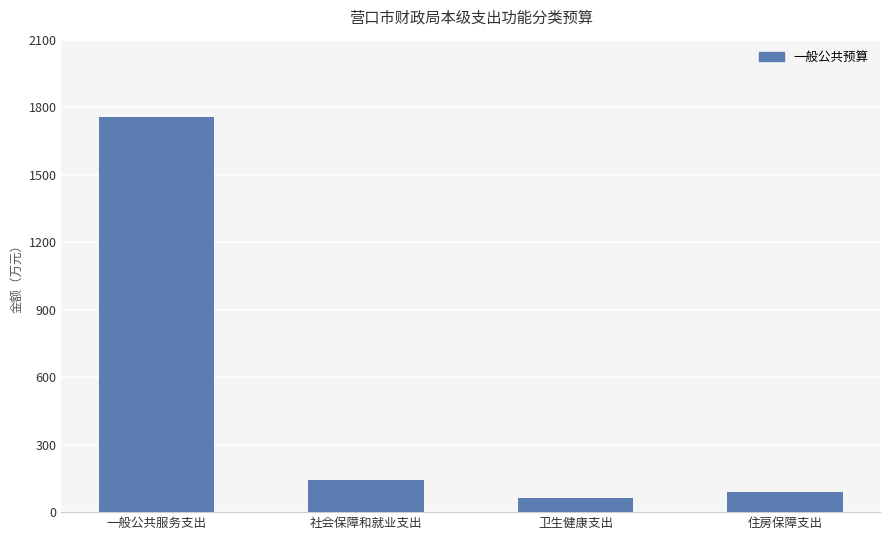

Where is the data nearest to the value 909?

社会保障和就业支出